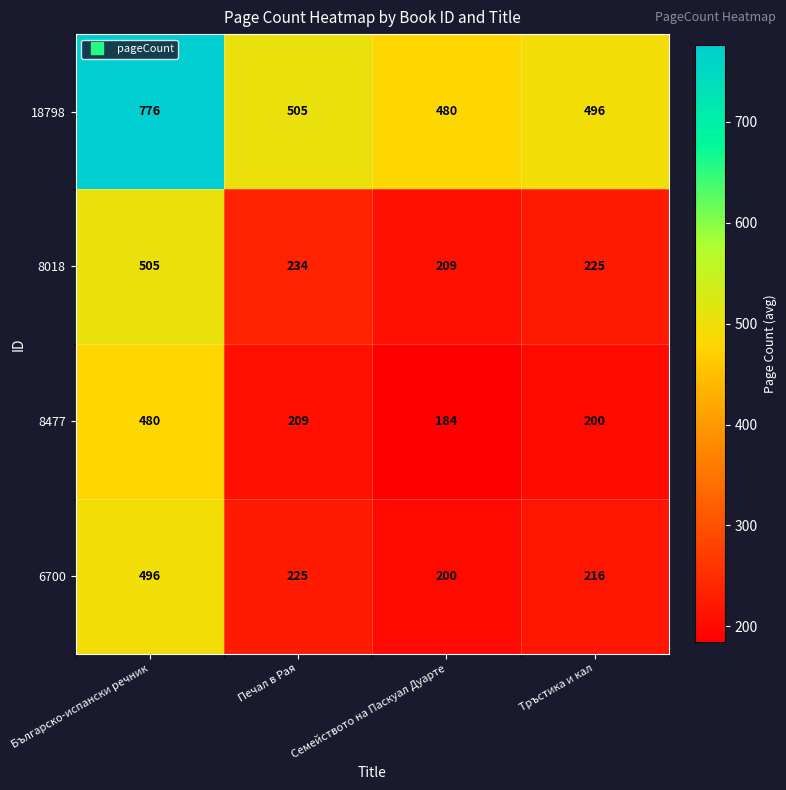

List the series in order of their peak value, highest first.

18798, 8018, 6700, 8477